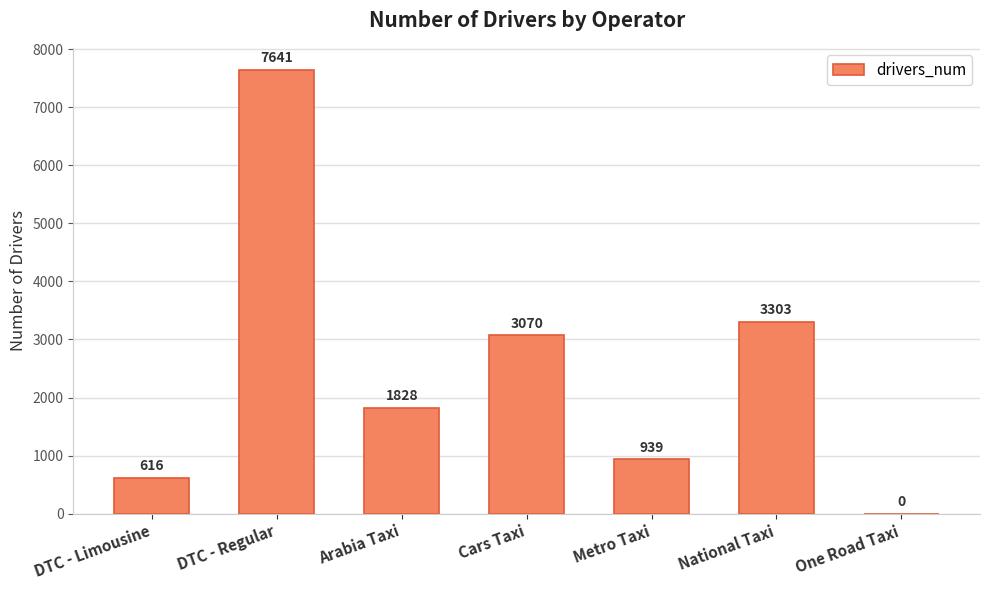

Is it true that the value at DTC - Regular is 7641?

True